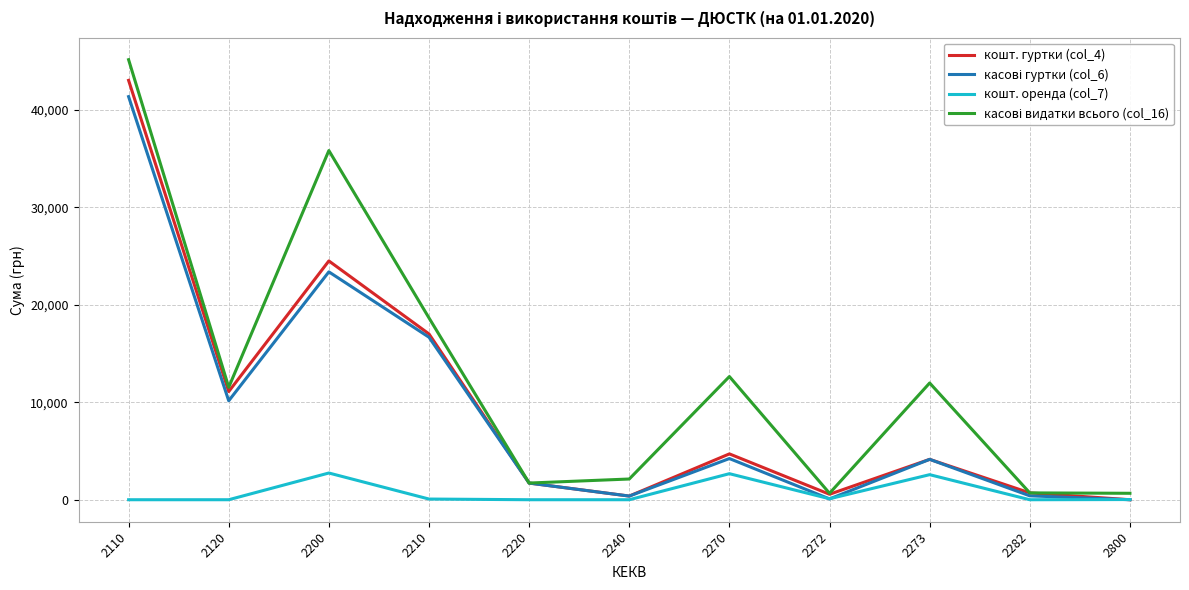

Which label corresponds to the largest value in the chart?

2110